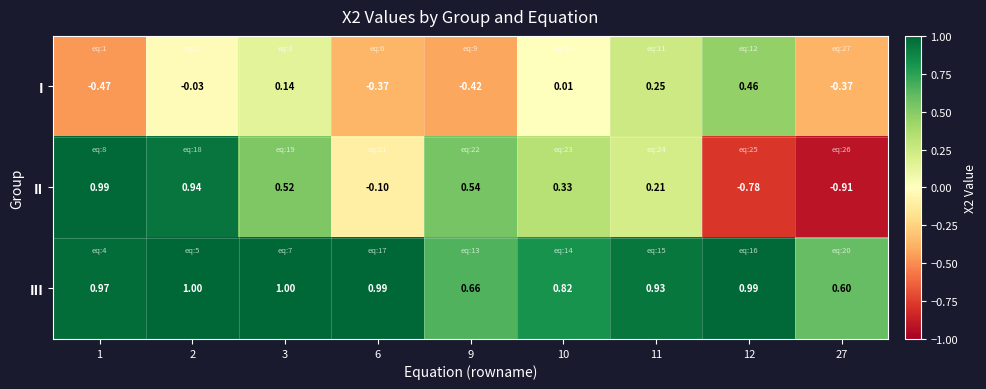

Is the value of II at 12 greater than the value of I at 10?

No